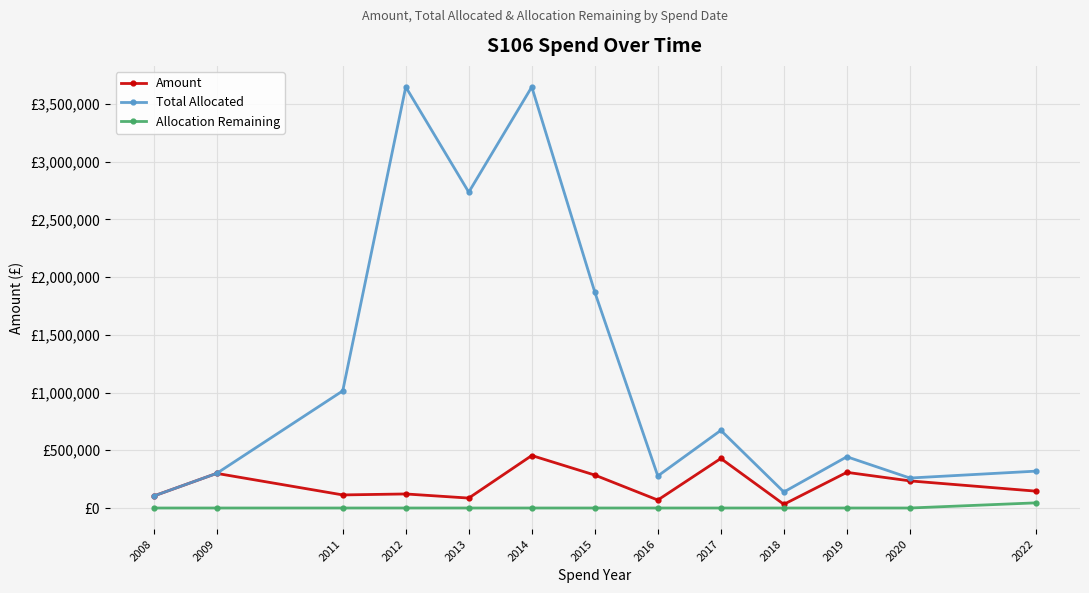

True or false: Total Allocated and Allocation Remaining cross at least once.

False